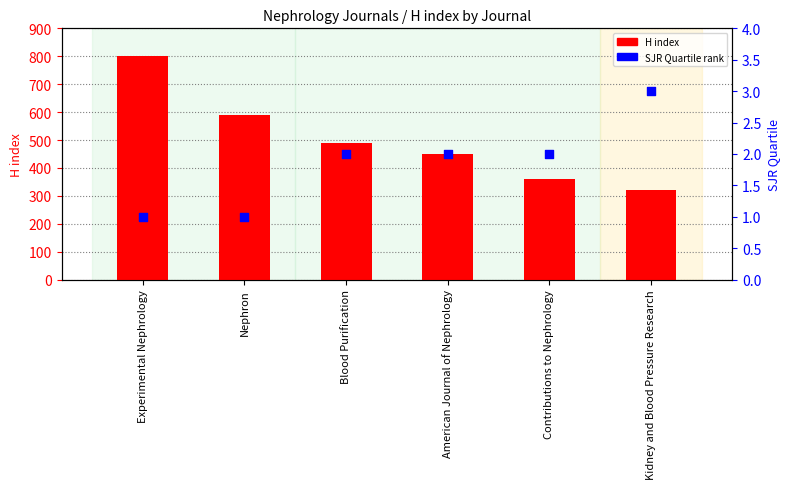

At which category is the sum across all series the highest?

Experimental Nephrology